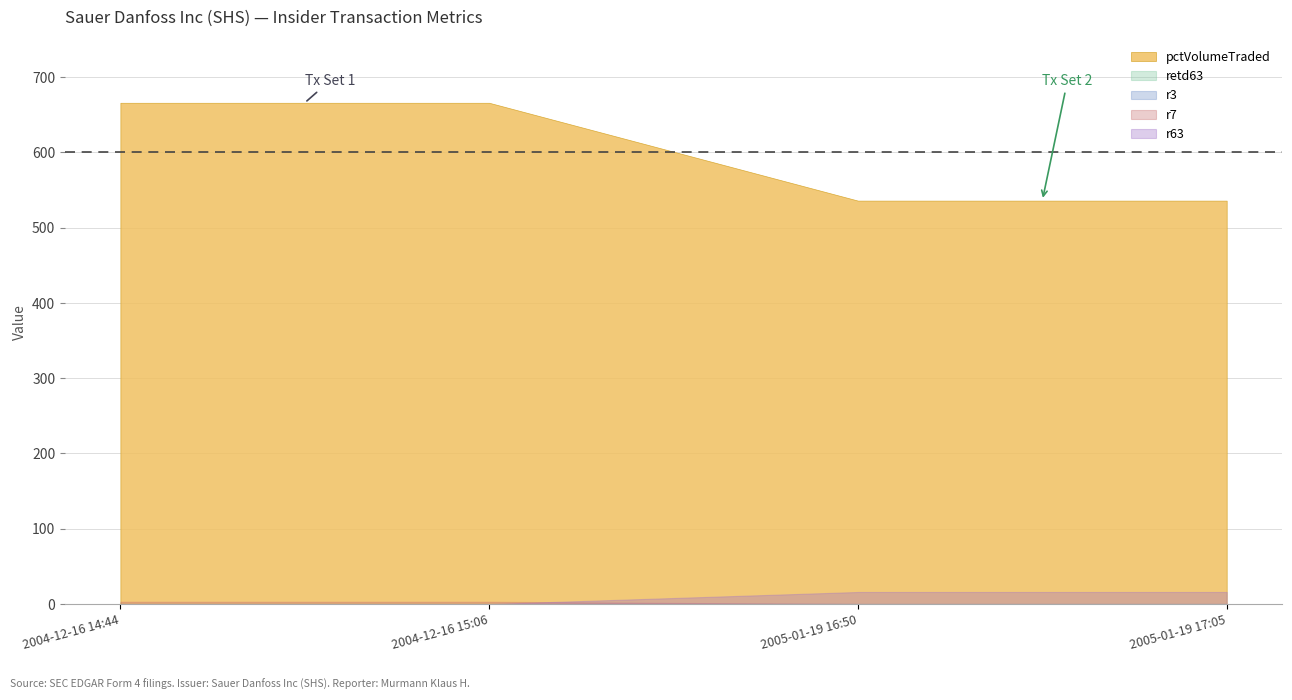

Between 2005-01-19 17:05 and 2005-01-19 16:50, which is larger?

2005-01-19 17:05